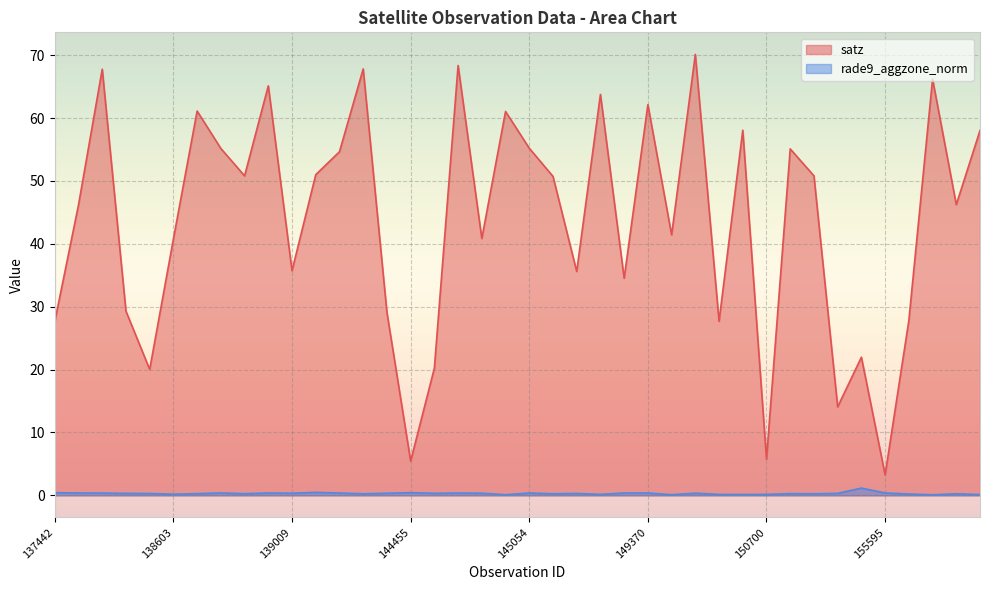

What is the approximate value of rade9_aggzone_norm at 138408?

0.3